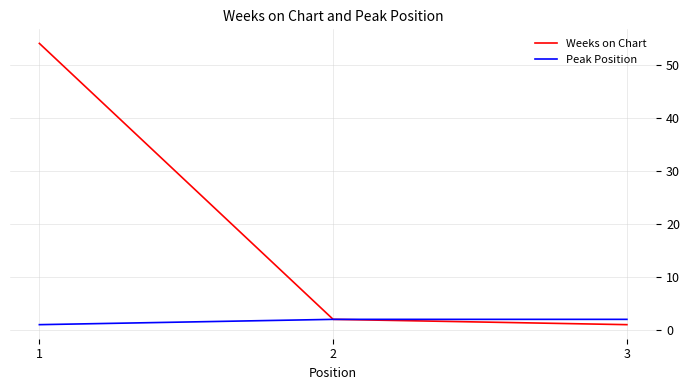

Which series has the largest total across all categories?

Weeks on Chart